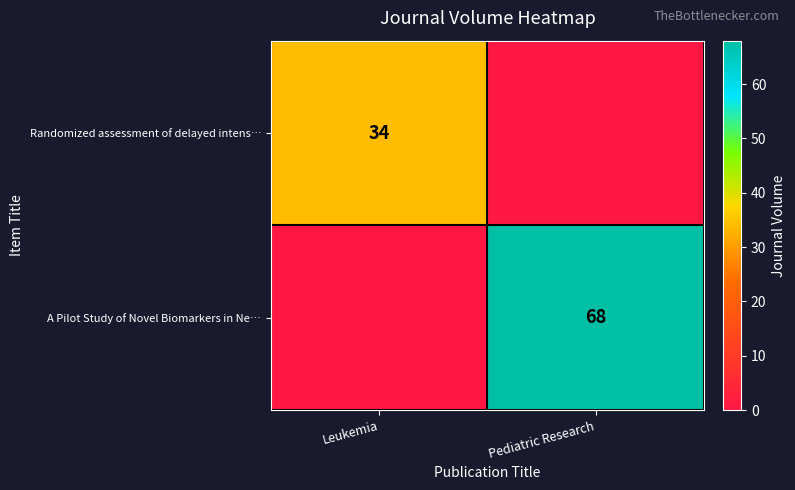

The Randomized assessment of delayed intens… series shows 34 at Leukemia. True or false?

True